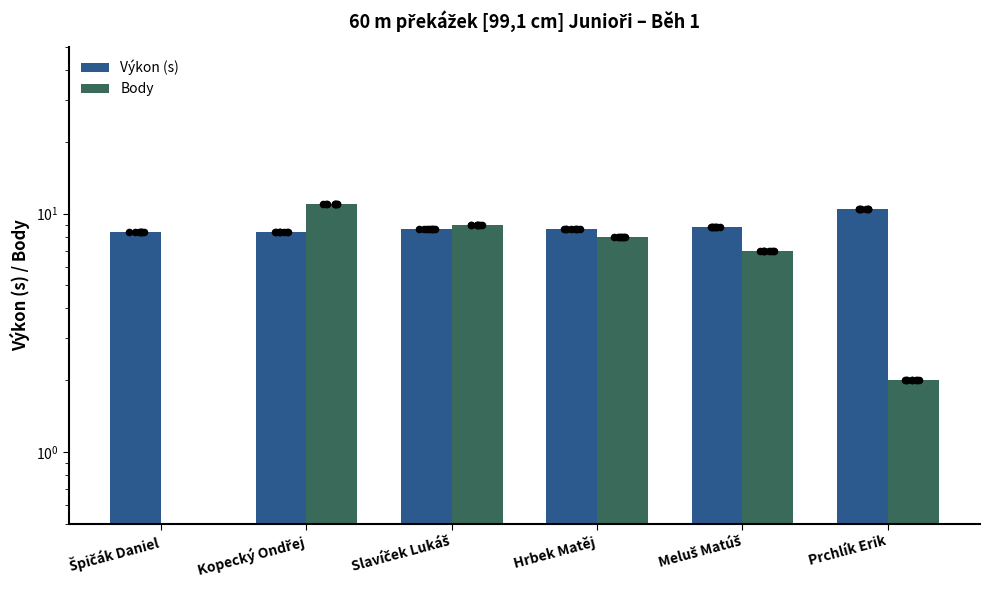

Which series reaches the minimum Y coordinate?

Body